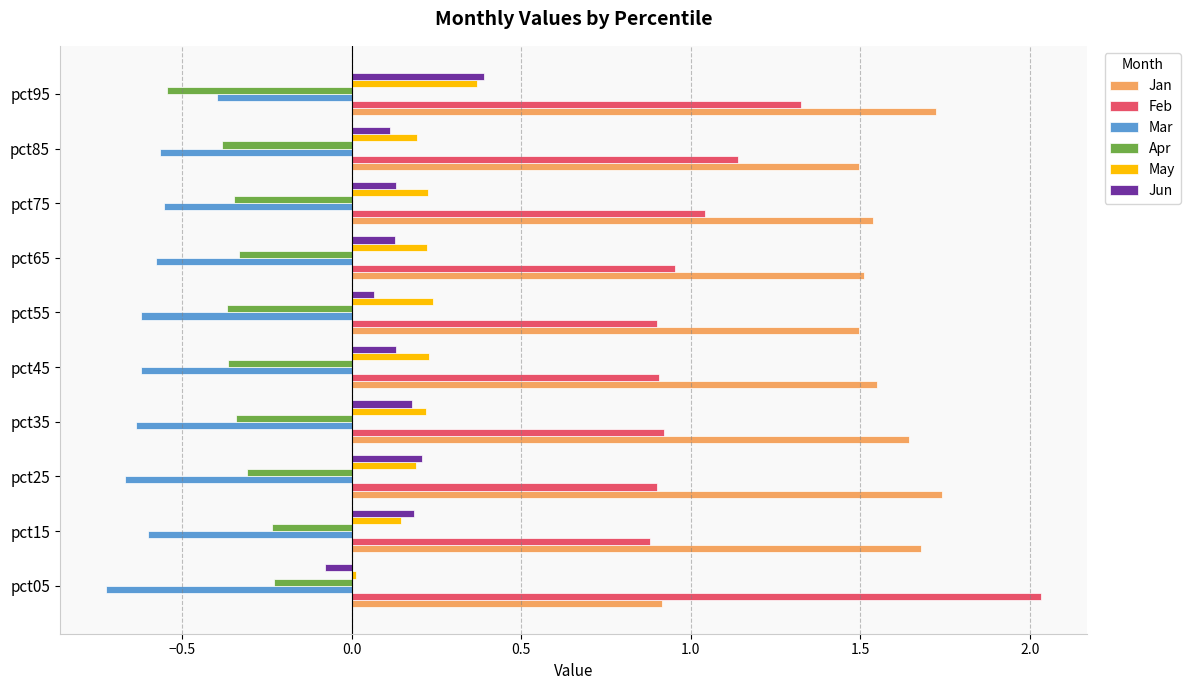

At which label does Mar reach its peak?

pct95